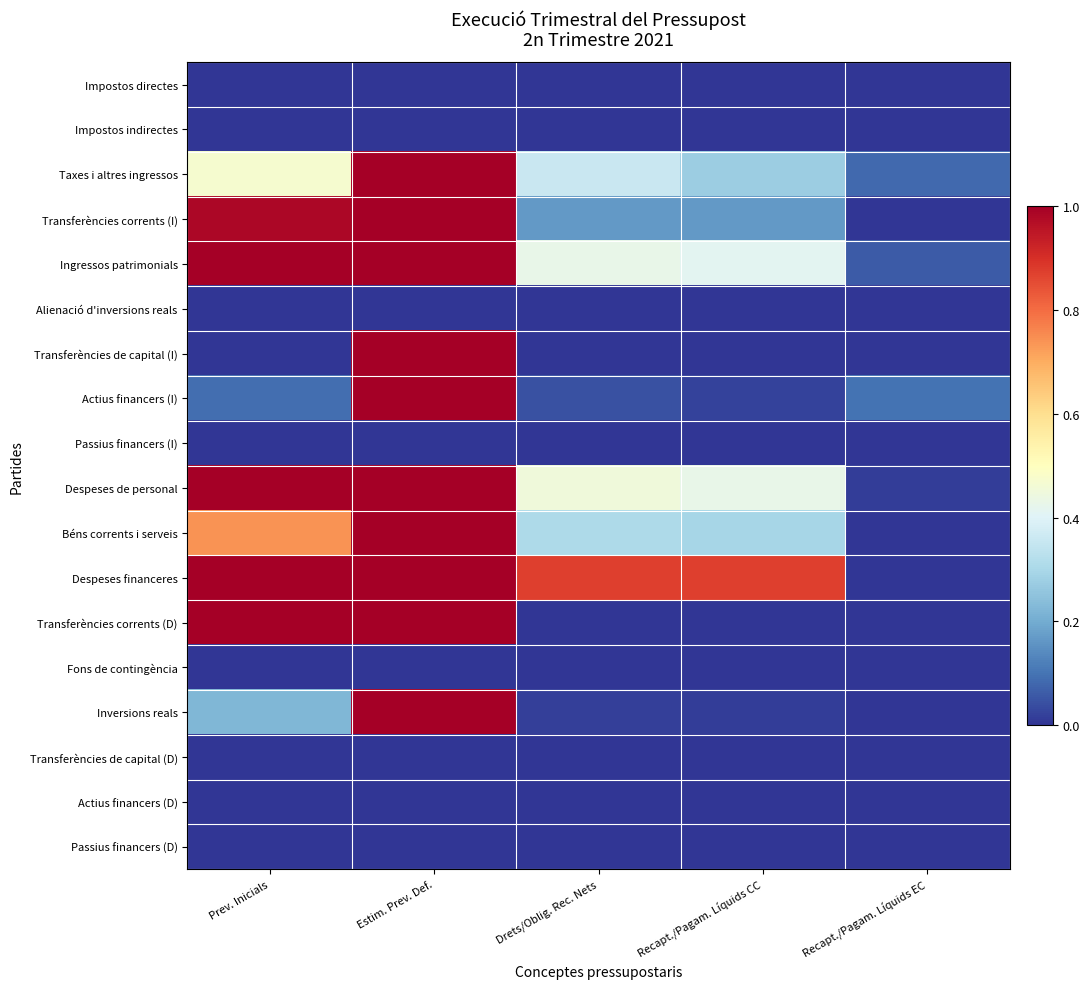

Which series has the largest total across all categories?

Despeses financeres